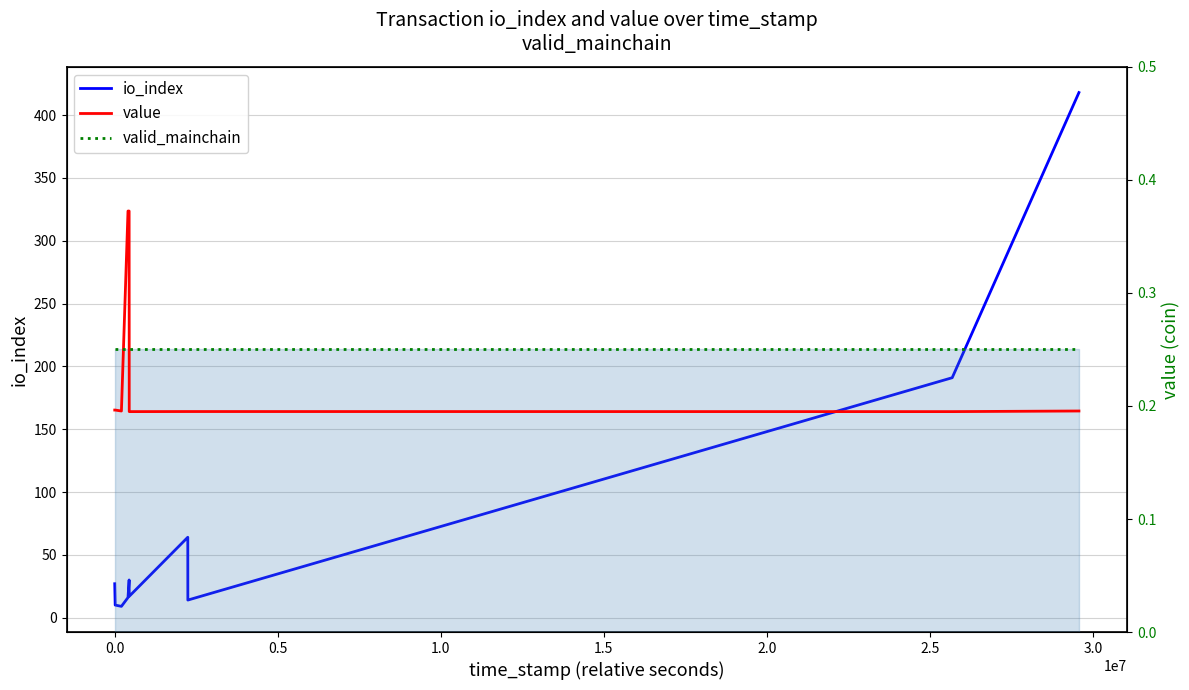

What is the minimum value shown in the chart?

0.2